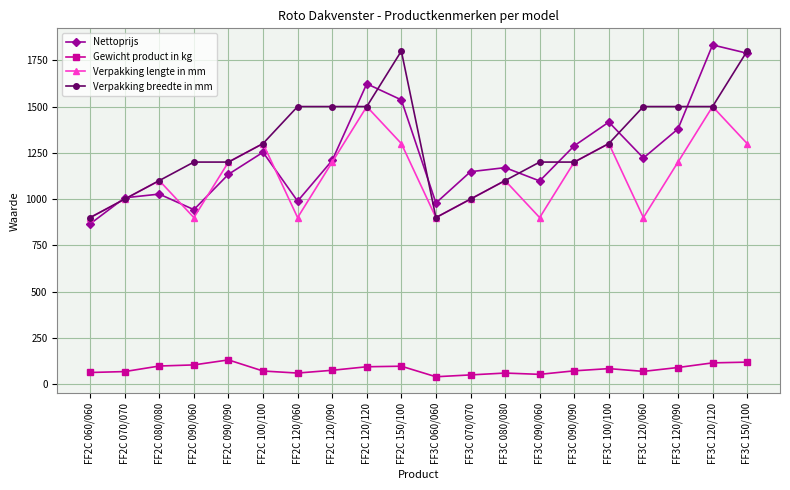

True or false: Verpakking lengte in mm has a value of 397 at FF3C 120/120.

False